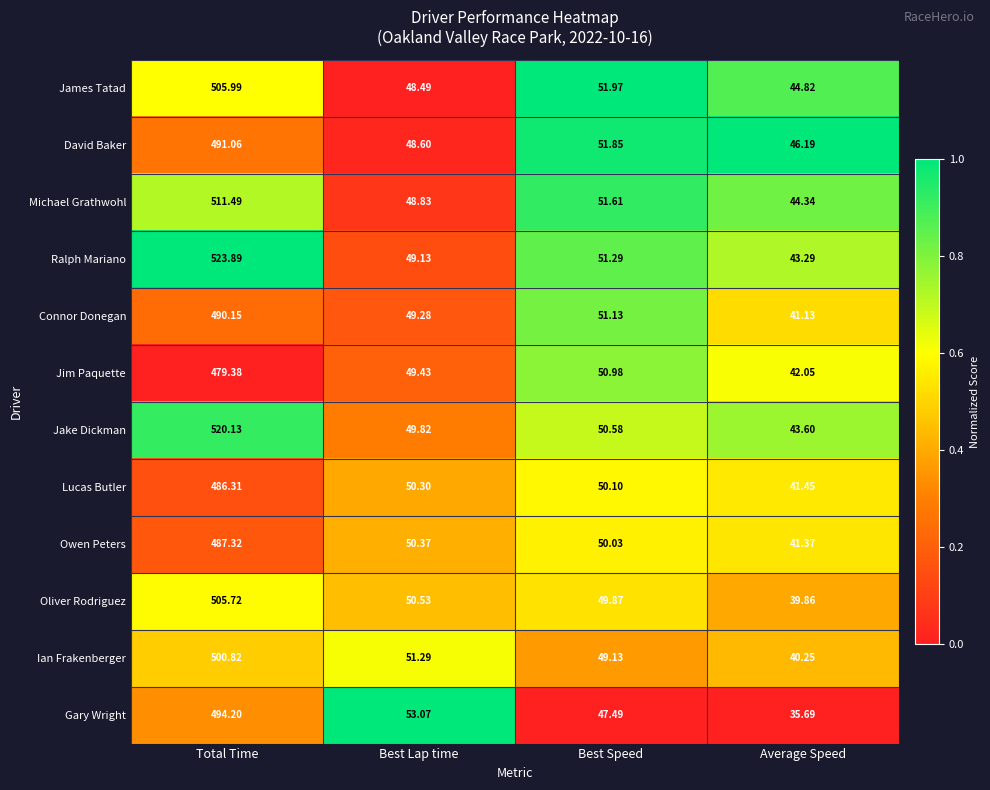

At which category does the chart reach its peak across all series?

Total Time